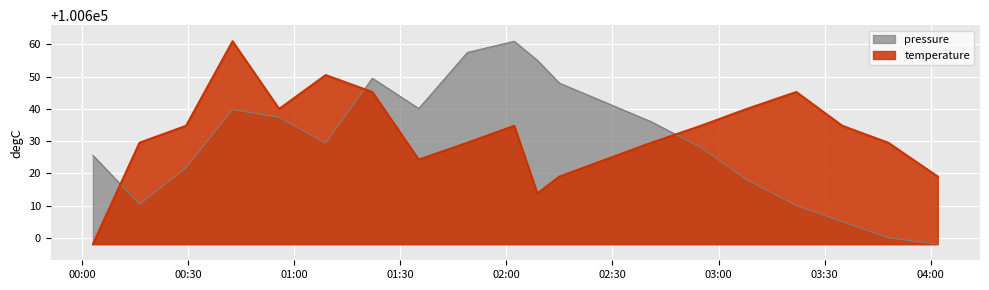

Rank the categories by pressure value from highest to lowest.

02:02, 01:48, 02:15, 01:22, 02:29, 02:42, 01:35, 00:42, 00:55, 02:55, 01:08, 03:08, 00:03, 00:29, 03:22, 00:16, 03:35, 03:48, 04:02, 04:15